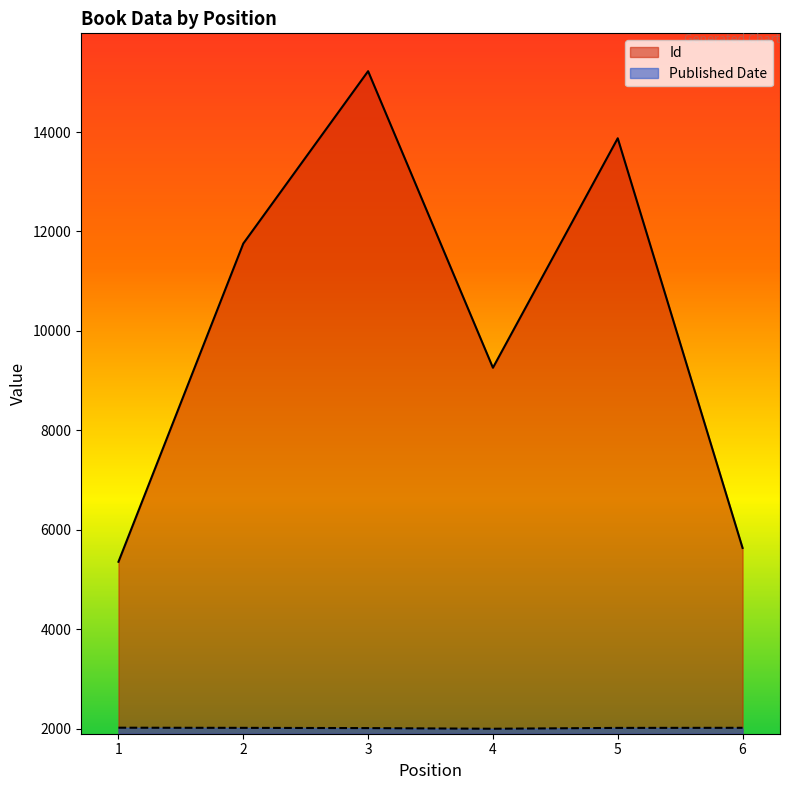

The value of Id at 6 is 3297. True or false?

False